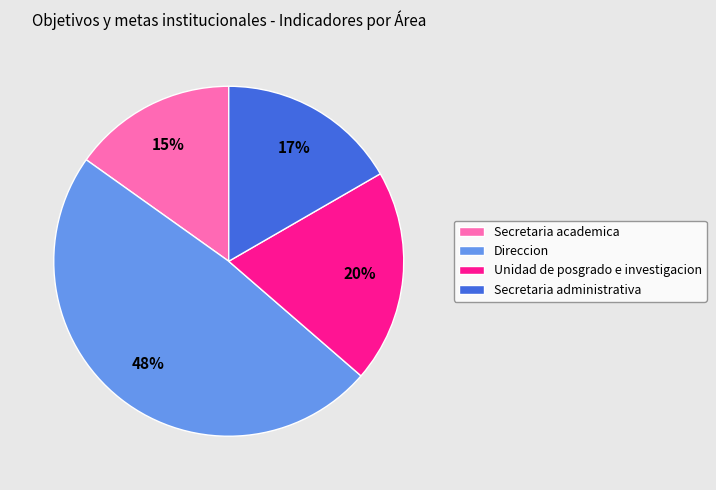

Is there any slice that represents more than half of the pie?

No